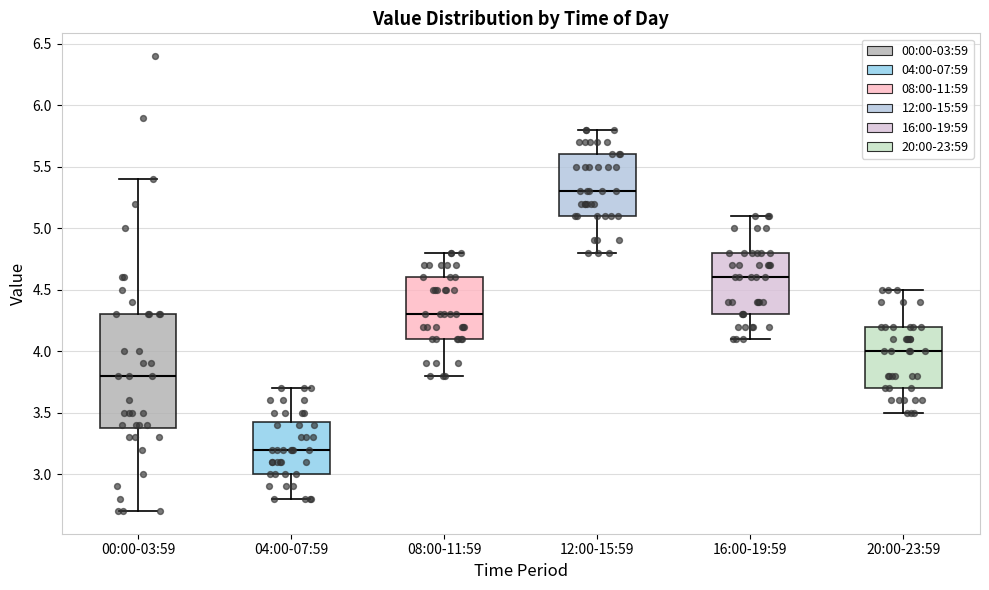

Reading left to right, read every box against the y-axis: the position of its median line, the range the box covers, and the ends of its whiskers. The values are not printed on the chart, so give them approximately, as read against the axis.

00:00-03:59: median 3.80, box 3.40 to 4.30, whiskers 2.70 to 5.40
04:00-07:59: median 3.20, box 3.00 to 3.45, whiskers 2.80 to 3.70
08:00-11:59: median 4.30, box 4.10 to 4.60, whiskers 3.80 to 4.80
12:00-15:59: median 5.30, box 5.10 to 5.60, whiskers 4.80 to 5.80
16:00-19:59: median 4.60, box 4.30 to 4.80, whiskers 4.10 to 5.10
20:00-23:59: median 4.00, box 3.70 to 4.20, whiskers 3.50 to 4.50